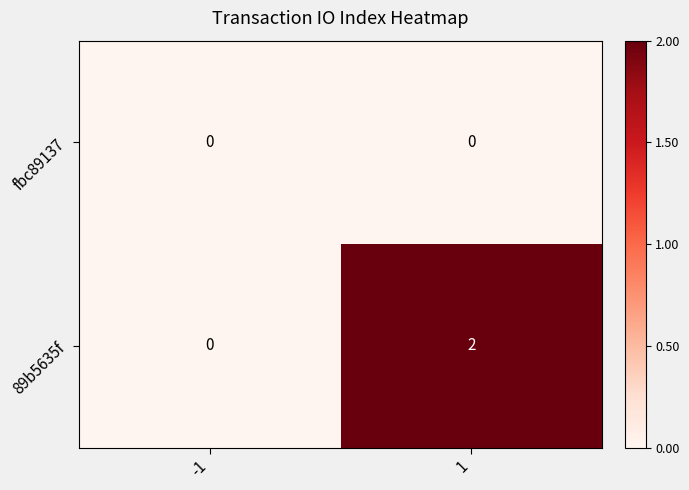

The fbc89137 series shows 0 at 1. True or false?

True